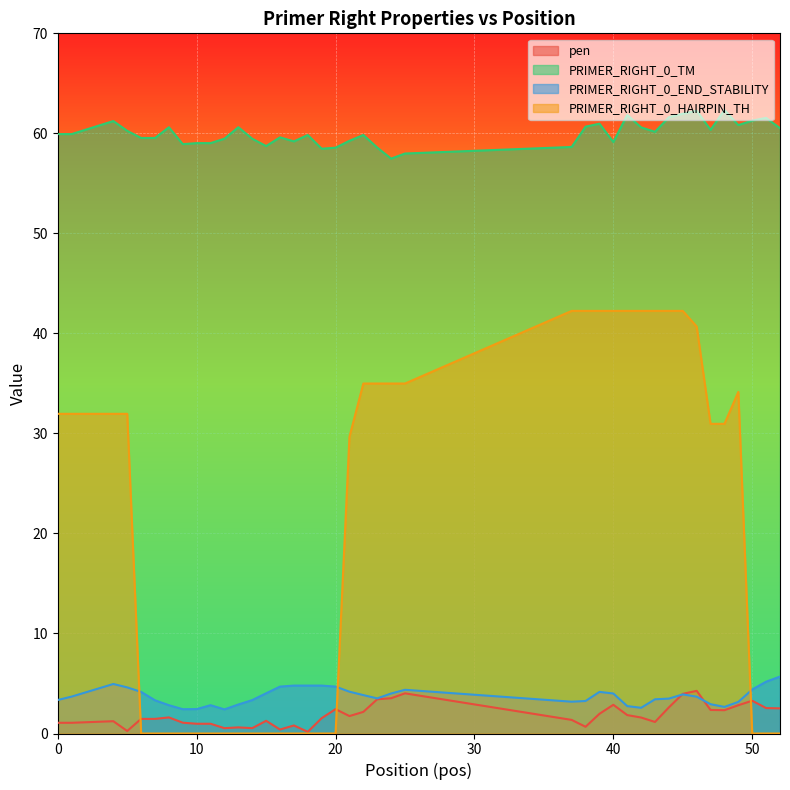

At which category is the sum across all series the highest?

45